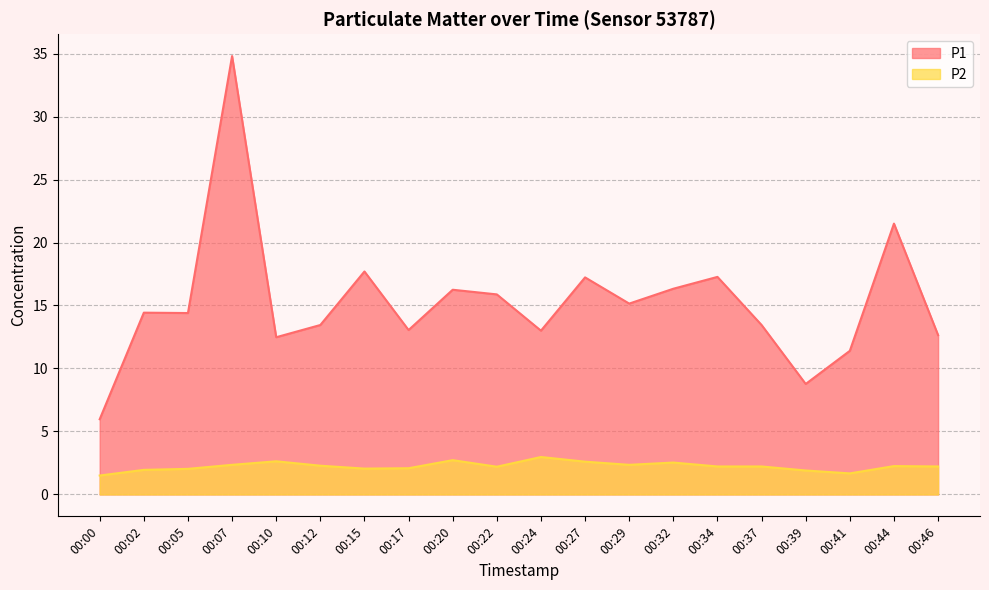

Does the chart display data point markers on the line(s)?

No